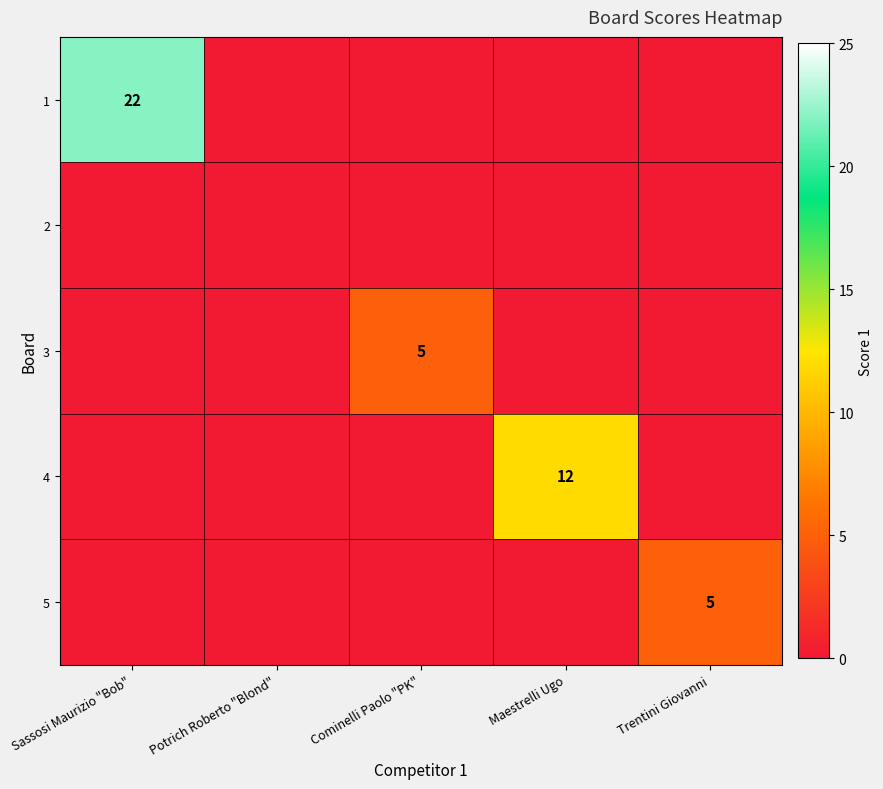

Is the value of 4 at Maestrelli Ugo greater than the value of 1 at Sassosi Maurizio "Bob"?

No